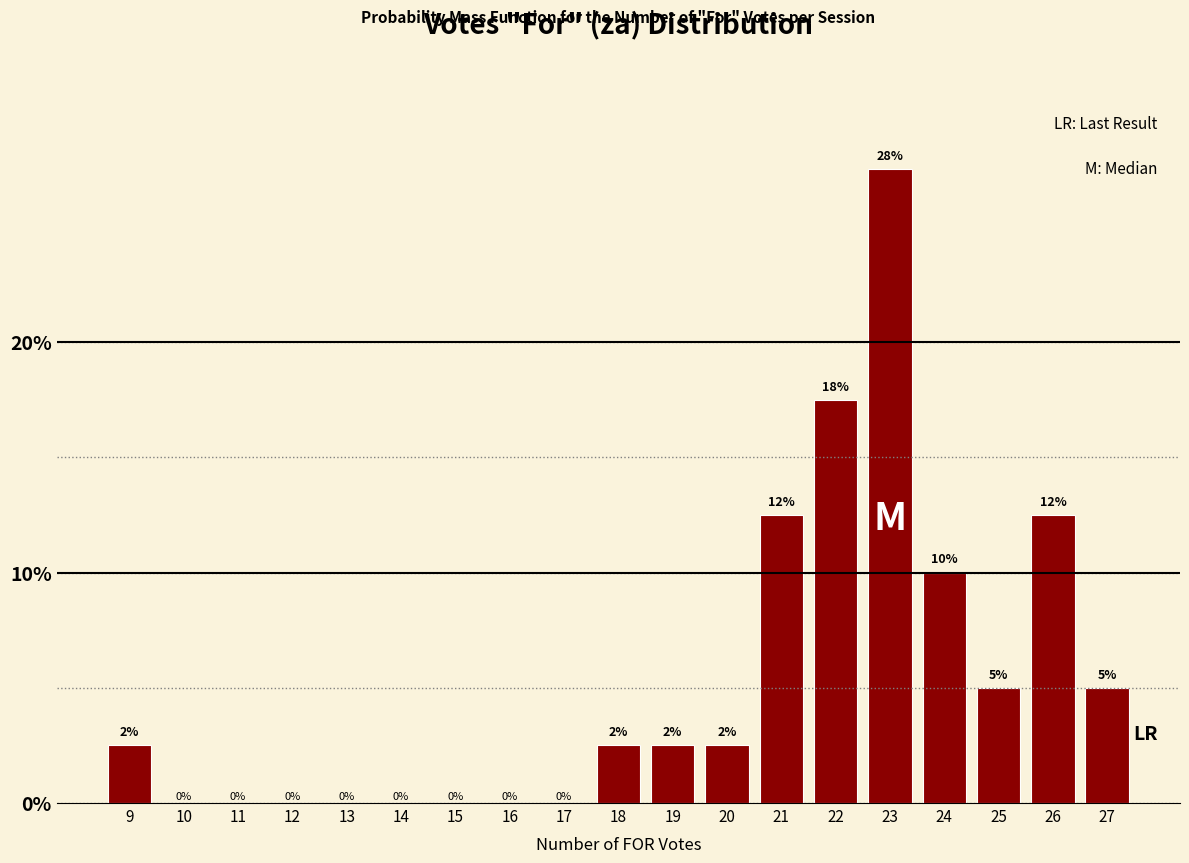

The value at 21 is 4.7. True or false?

False